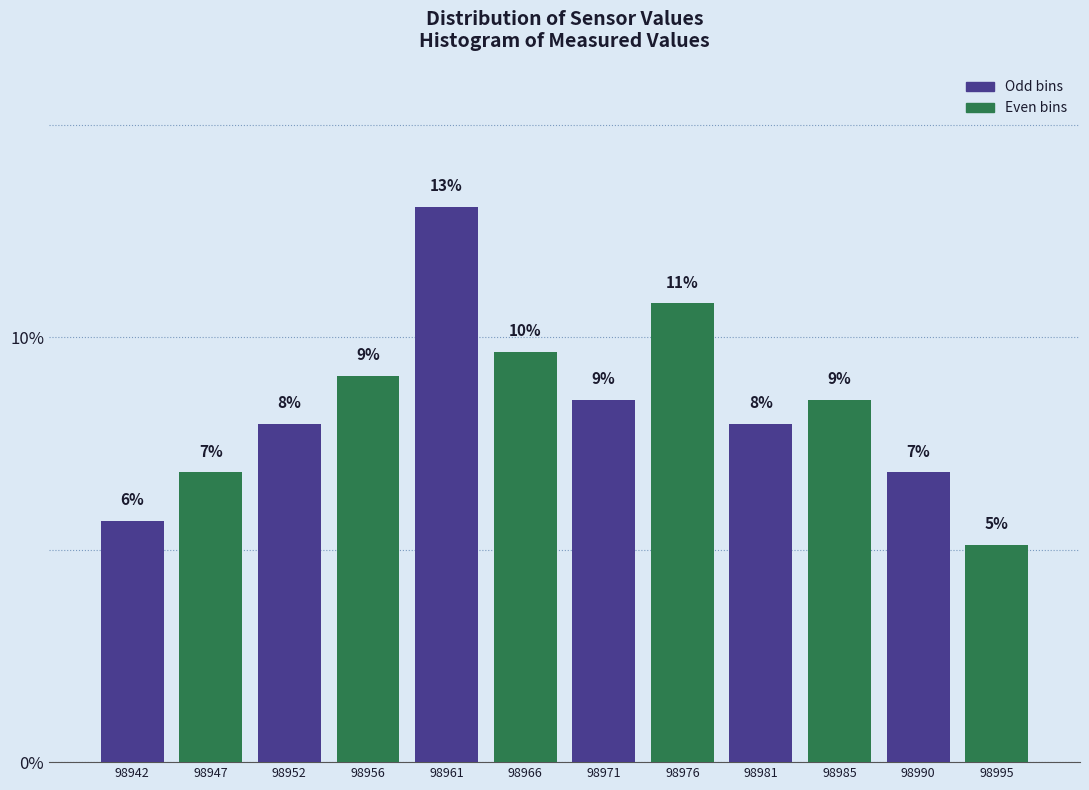

Are the bars horizontal?

No